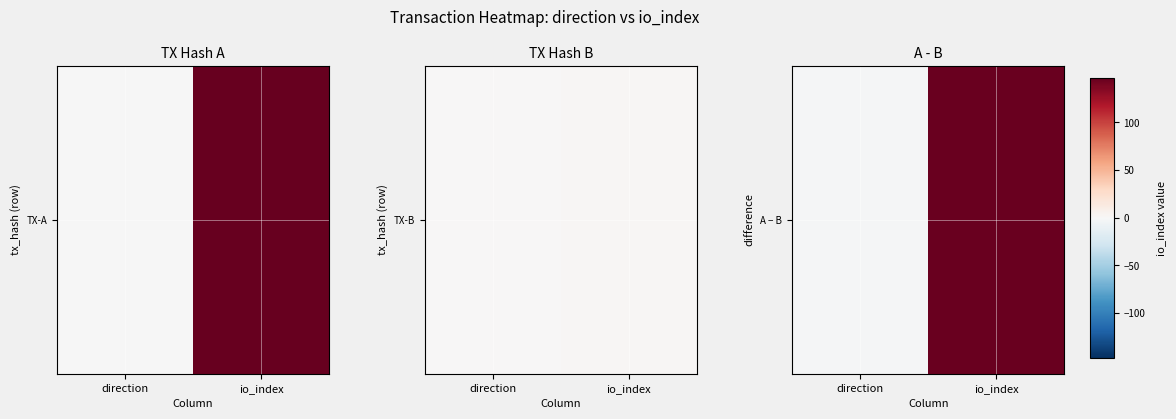

Rank the categories by value from highest to lowest.

io_index, direction